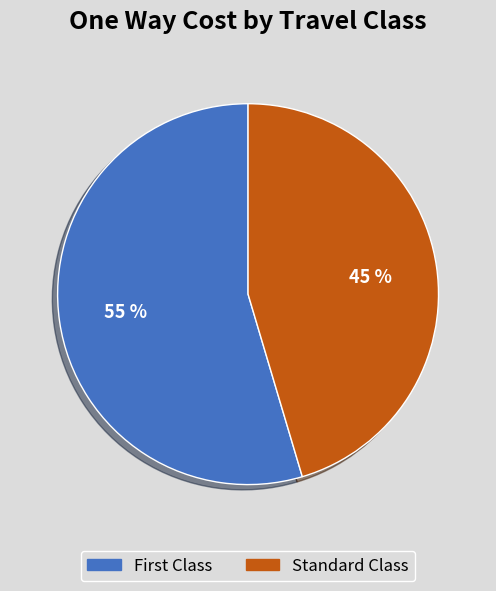

The Standard Class slice represents 45% of the pie. True or false?

True